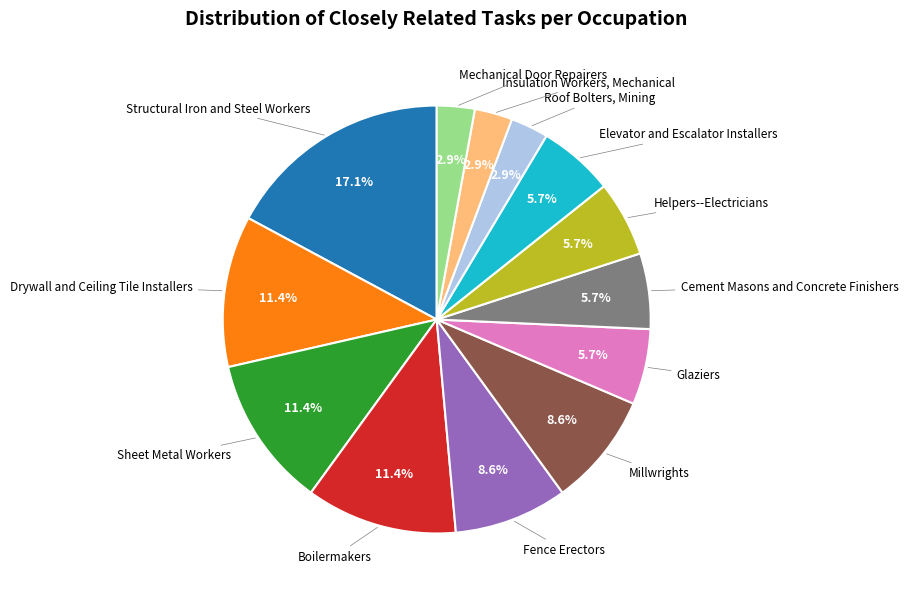

Does any single category account for the majority?

No